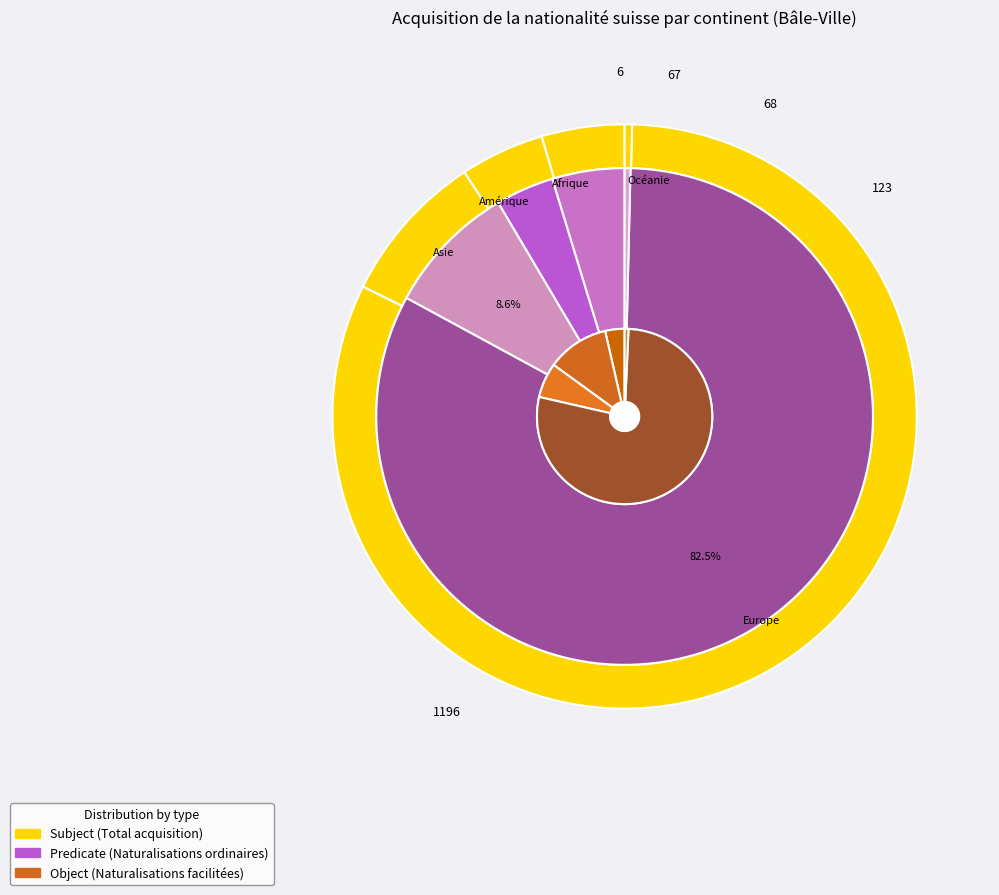

What is the largest slice in the pie chart?

Europe